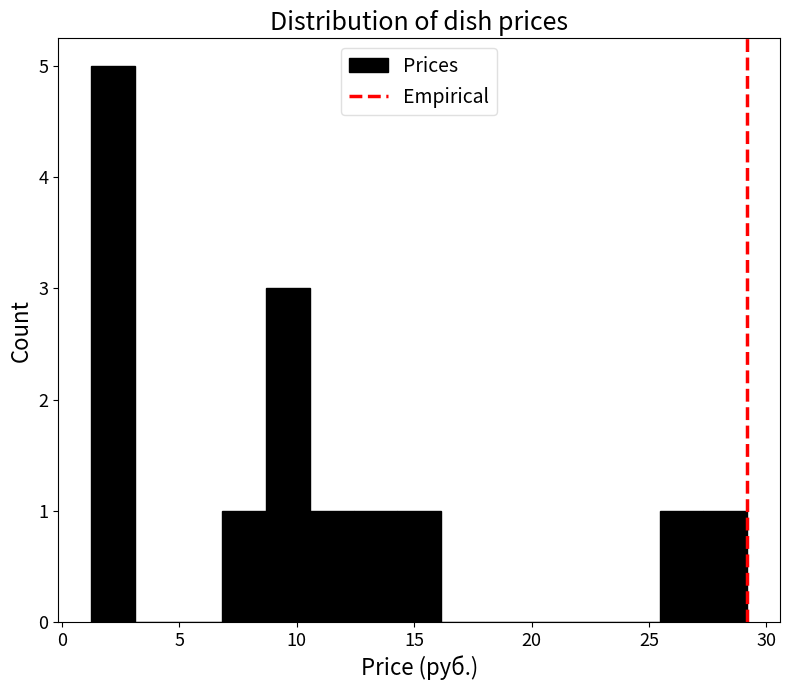

Around what value on the x-axis is the tallest bar? Give the approximate position of its centre, as read against the axis.

2.0